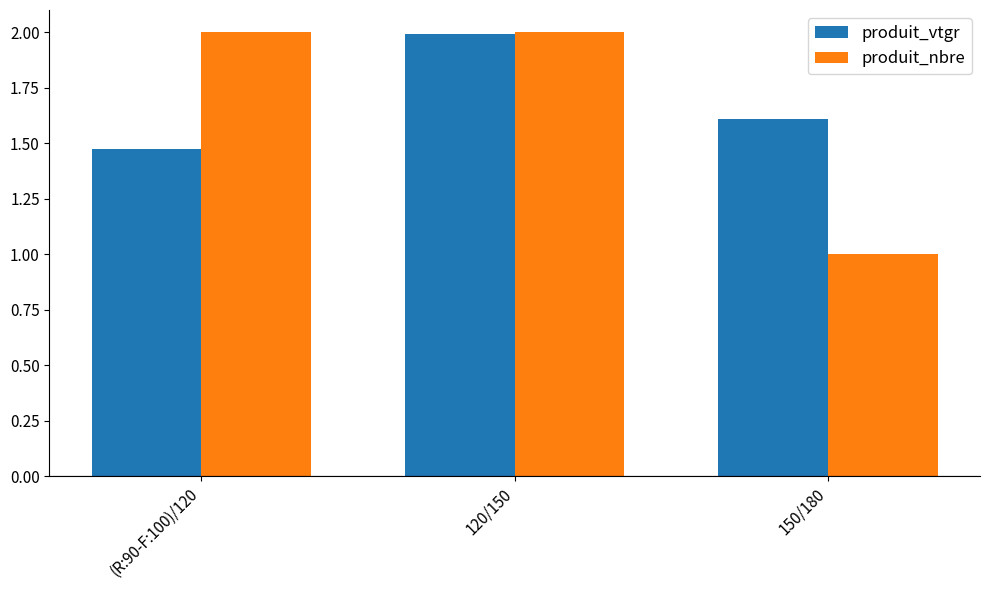

What are all the series names shown in the legend?

produit_vtgr, produit_nbre